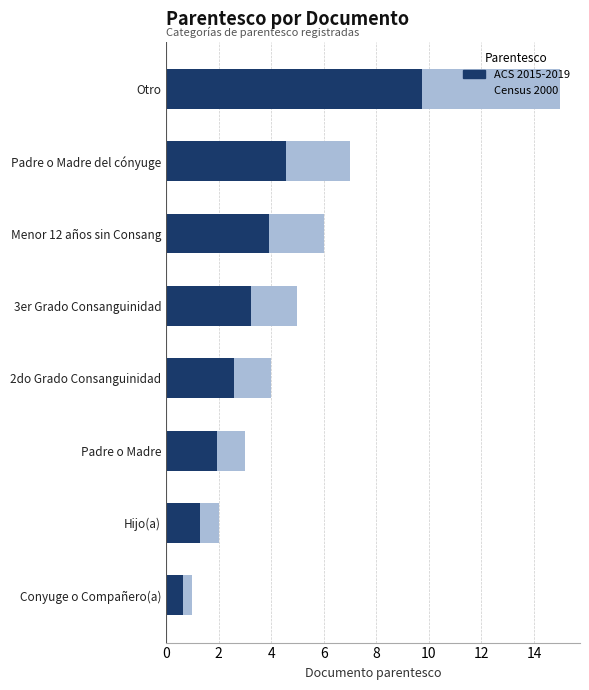

How many bars are there in each group?

2